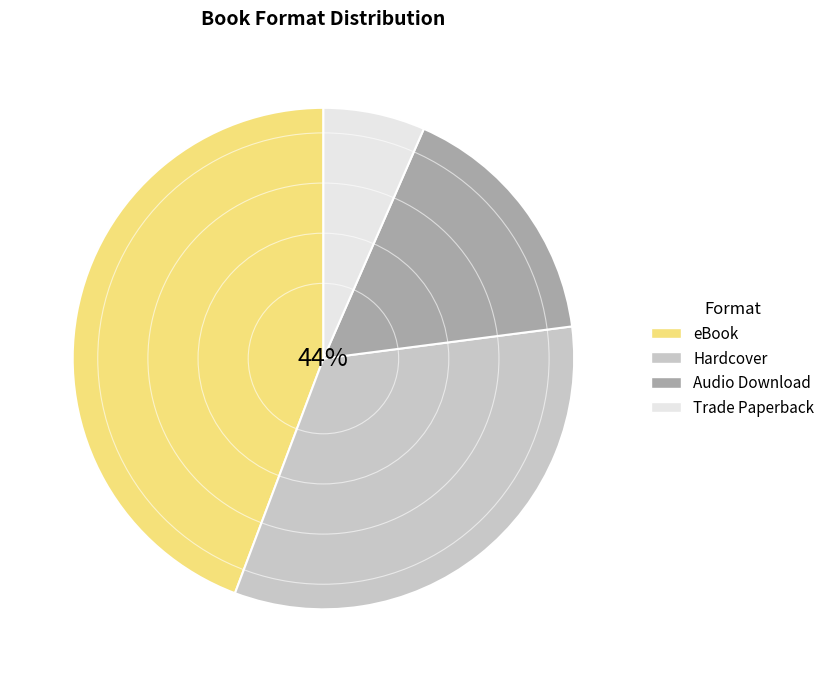

Is it true that Trade Paperback is 7% of the pie?

True